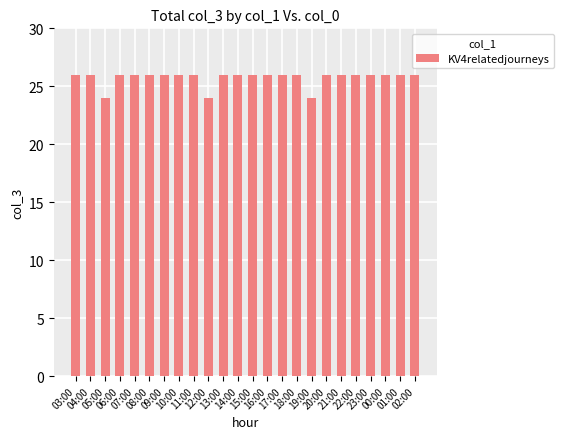

What is the value of the 7th bar from the left?

26